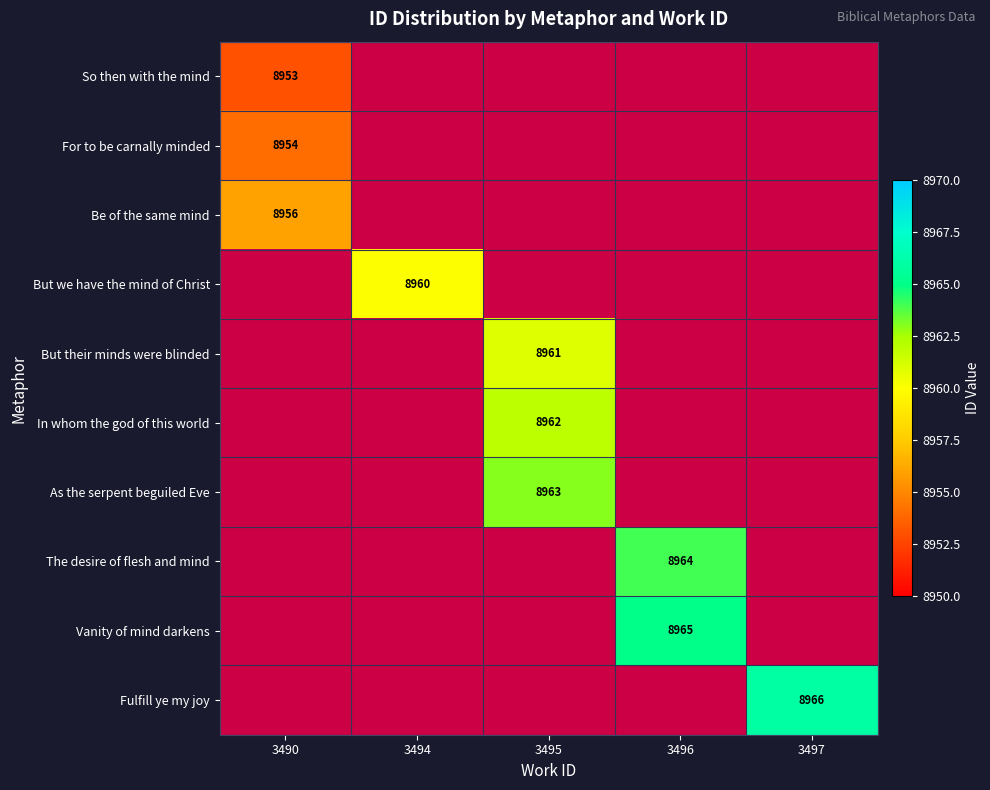

True or false: In whom the god of this world has a value of 12616 at 3495.

False